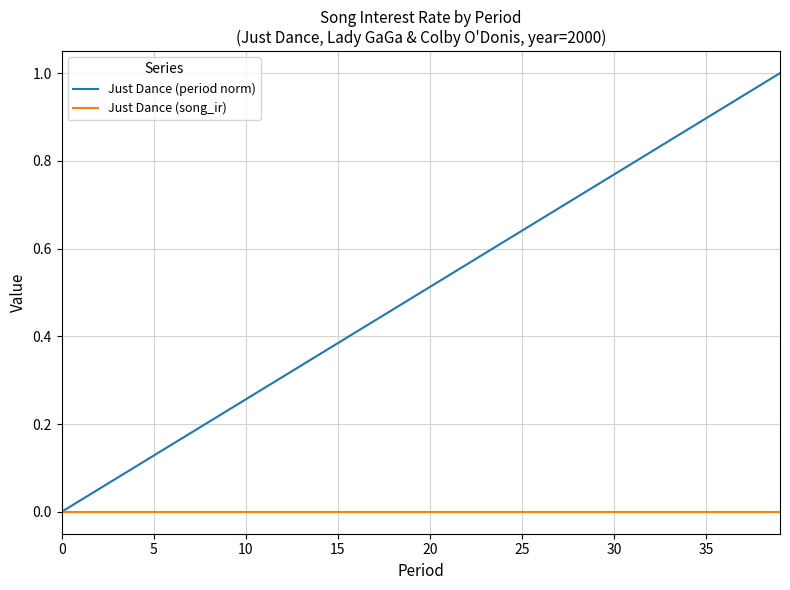

Which series has the largest total across all categories?

Just Dance (period norm)